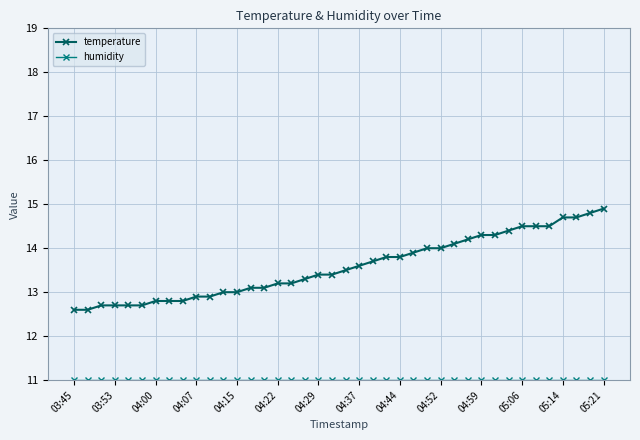

What is the value of the temperature point at the 3rd from the left?

12.7